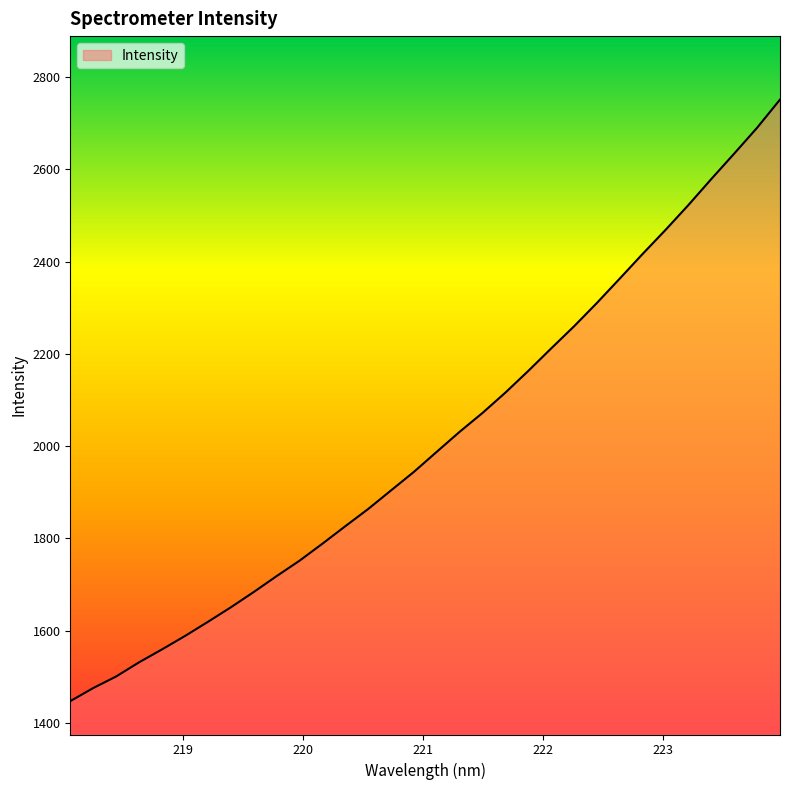

What is the difference between the maximum and minimum values?

1304.3